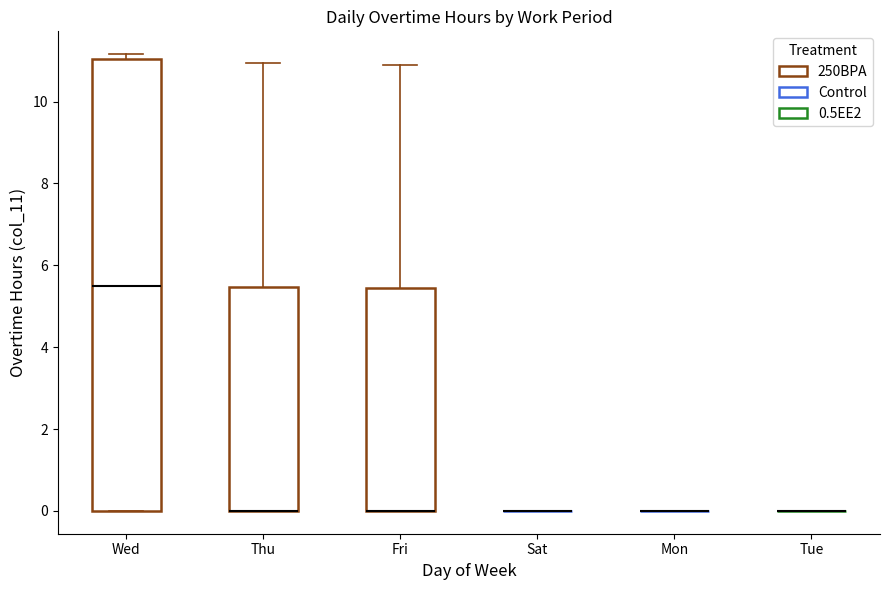

Reading left to right, read every box against the y-axis: the position of its median line, the range the box covers, and the ends of its whiskers. The values are not printed on the chart, so give them approximately, as read against the axis.

Wed: median 5.4, box 0.0 to 11.0, whiskers 0.0 to 11.2
Thu: median 0.0 (drawn on the box's lower edge), box 0.0 to 5.4, whiskers 0.0 to 11.0
Fri: median 0.0 (drawn on the box's lower edge), box 0.0 to 5.4, whiskers 0.0 to 11.0
Sat: box collapsed to a line at 0.0, whiskers 0.0 to 0.0
Mon: box collapsed to a line at 0.0, whiskers 0.0 to 0.0
Tue: box collapsed to a line at 0.0, whiskers 0.0 to 0.0